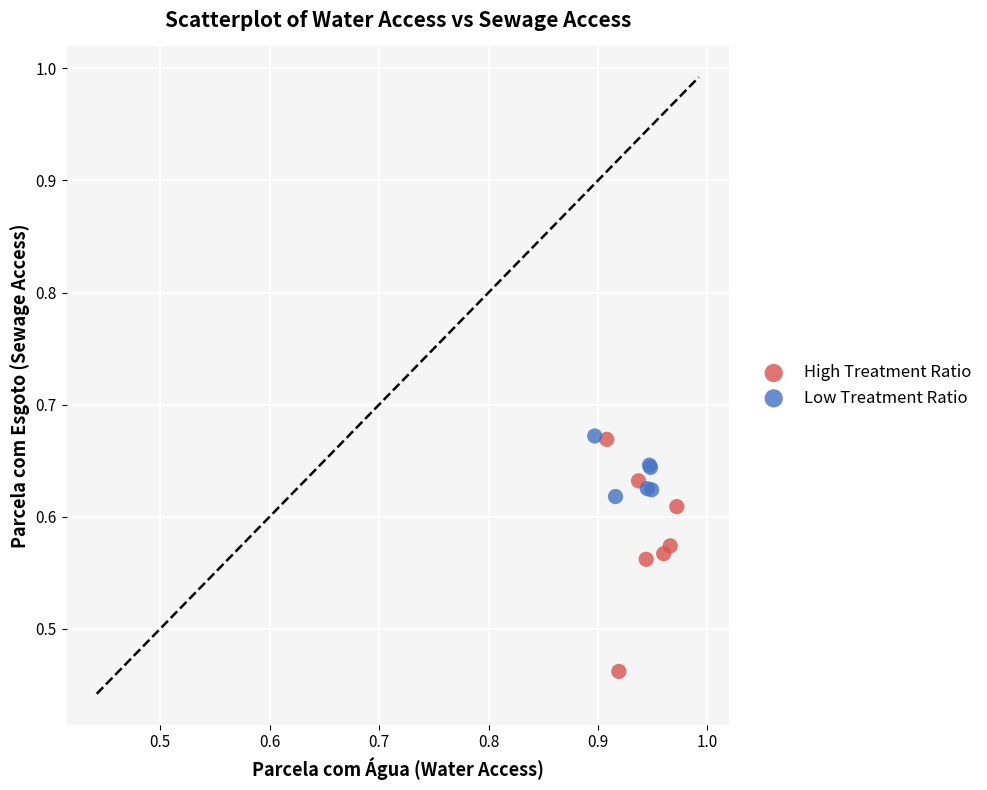

Which series reaches the minimum Y coordinate?

High Treatment Ratio